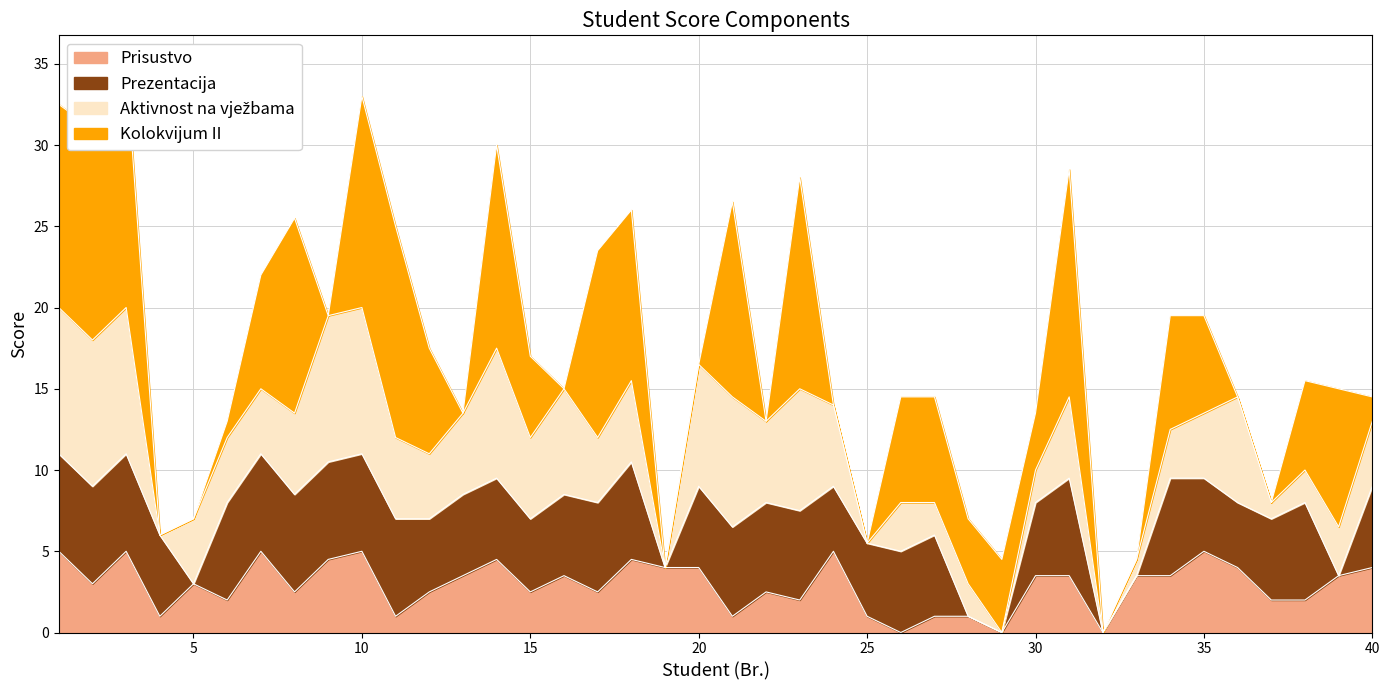

The value of Ukupno at 19 is 4.0. True or false?

True